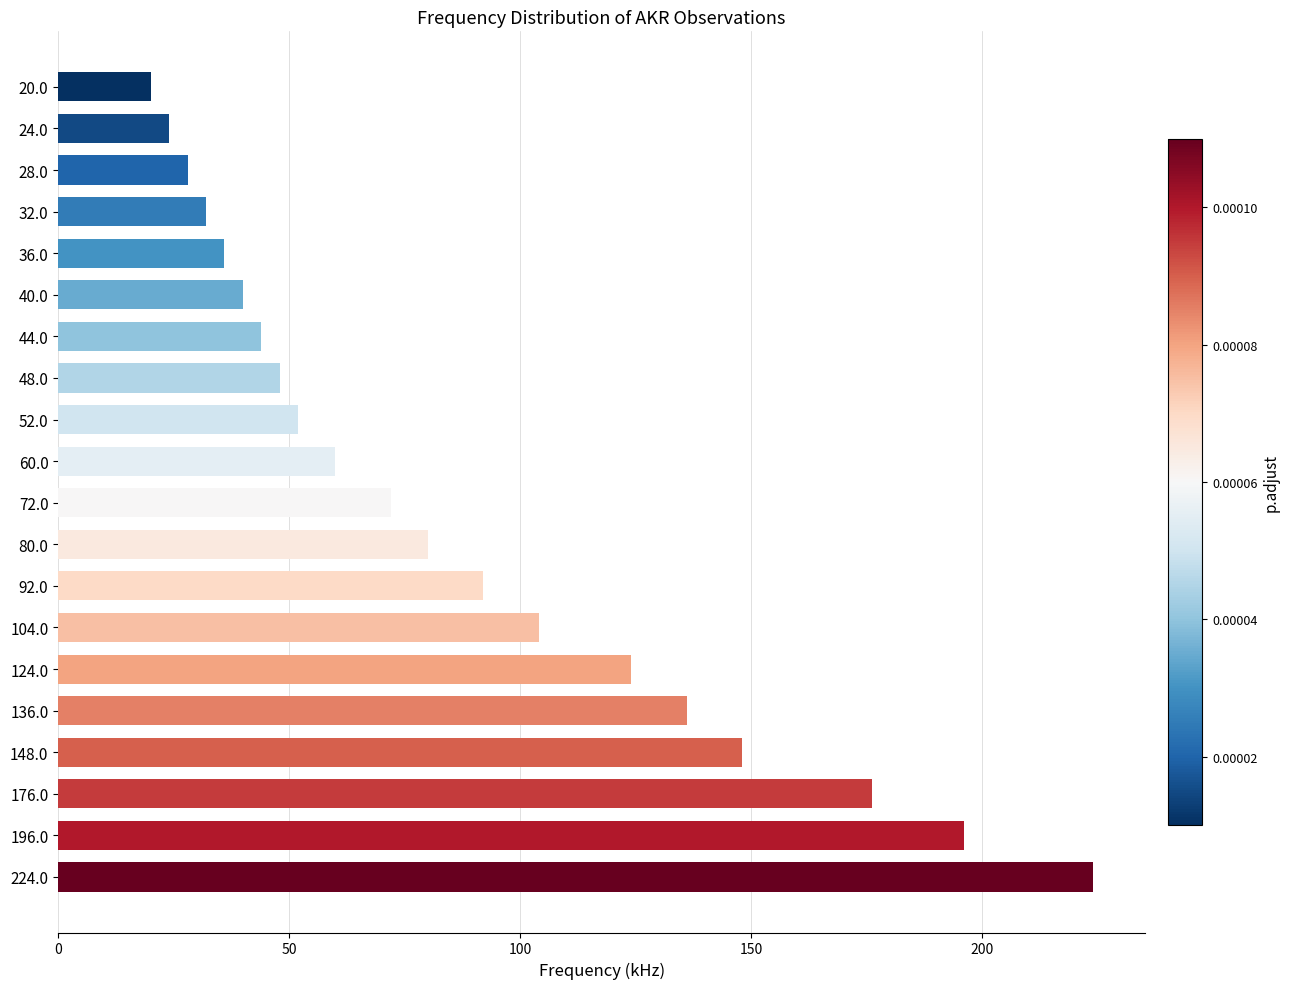

At which label is the value closest to 122?

124.0